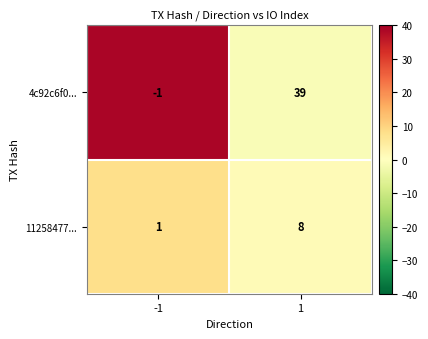

Reading left to right, transcribe all the data shown in this chart.

4c92c6f0...: -1=-1	1=39
11258477...: -1=1	1=8